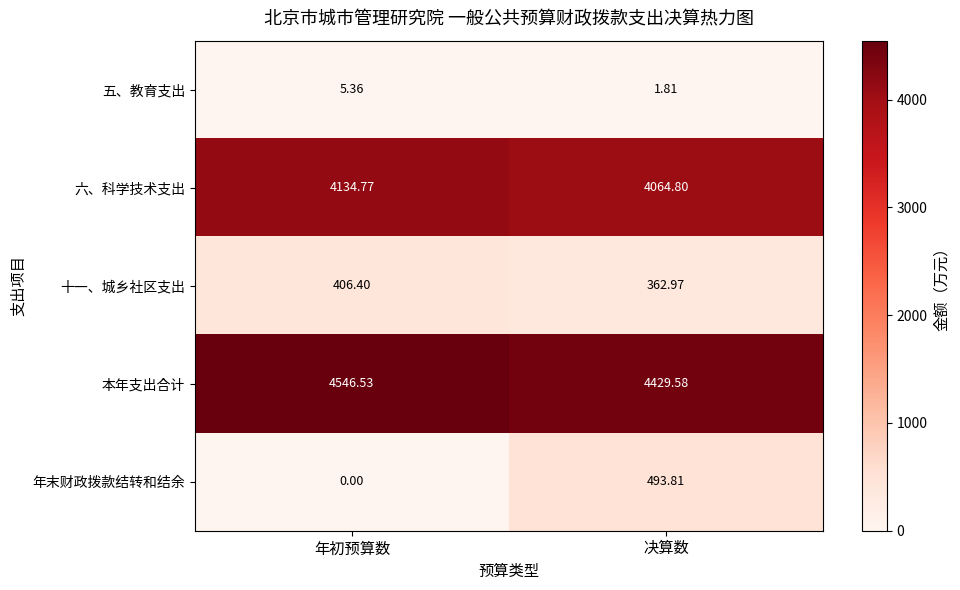

Which series has the largest range (max minus min)?

年末财政拨款结转和结余